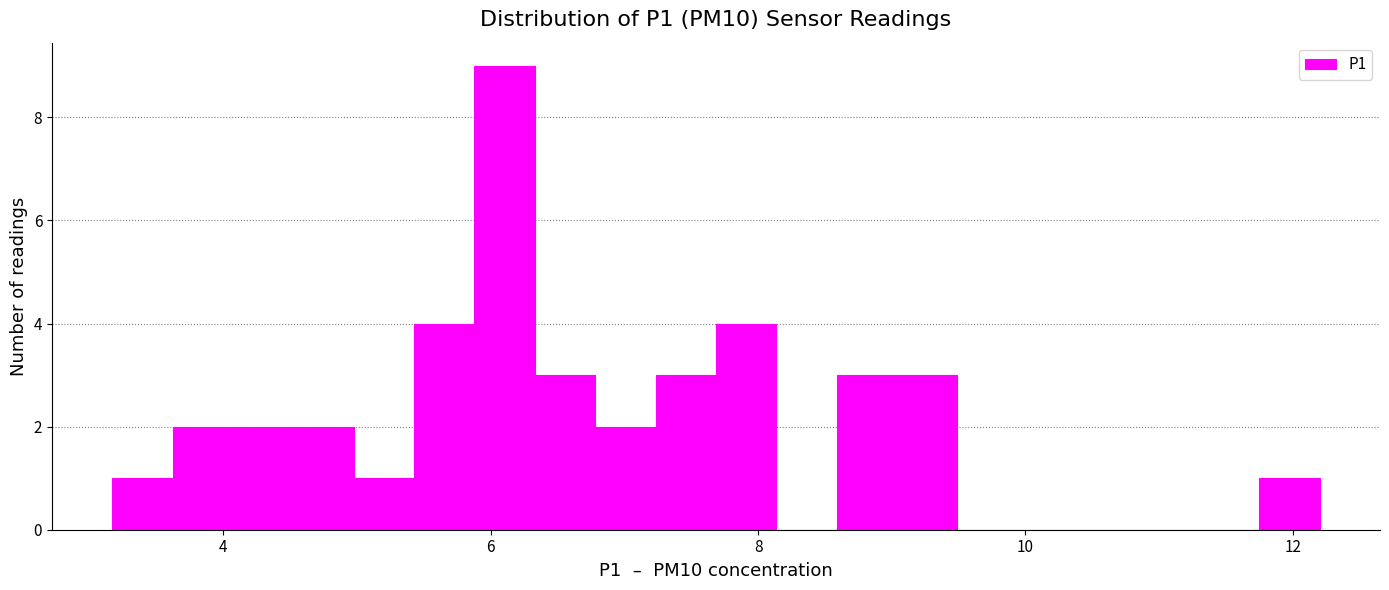

Around what value on the x-axis is the tallest bar? Give the approximate position of its centre, as read against the axis.

6.2